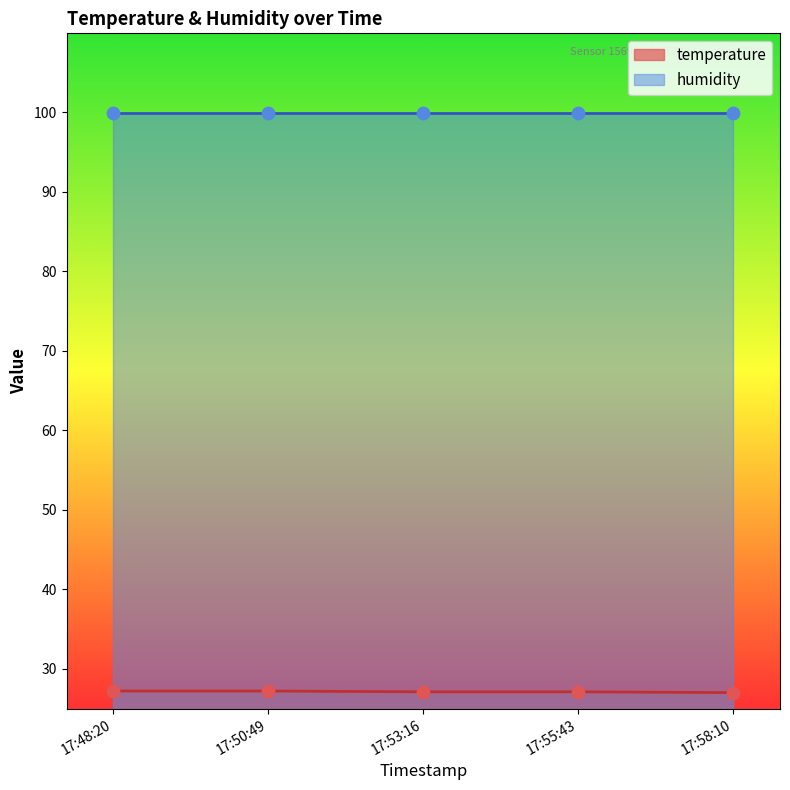

Is it true that temperature equals 14.8 at 17:55:43?

False